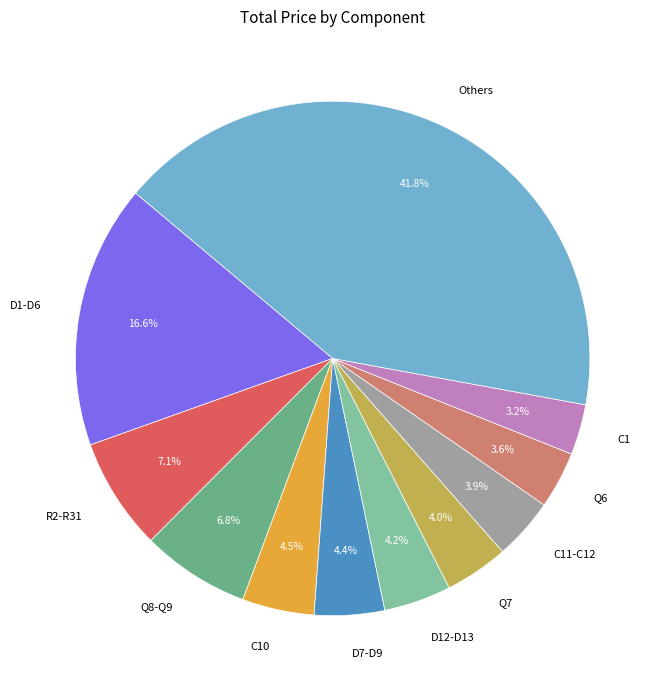

What portion of the pie excludes C1?

96.8%